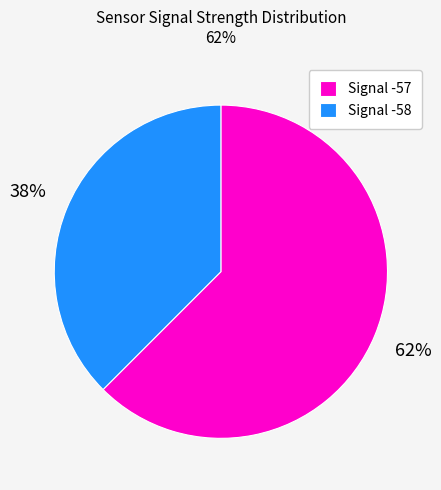

To the nearest percent, what percentage of the pie is Signal -58?

38%